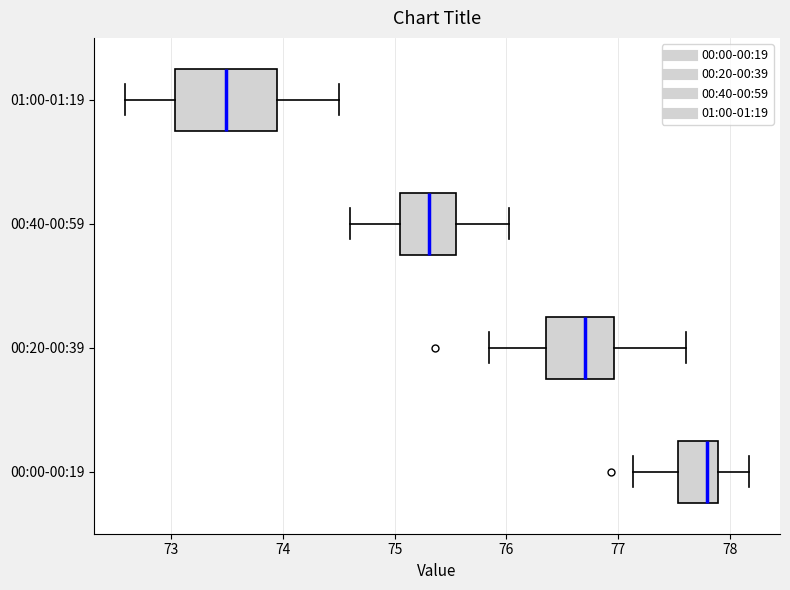

Where is the left edge of the box for 00:20-00:39 on the x-axis? The values are not printed on the chart, so give them approximately, as read against the axis.

76.4